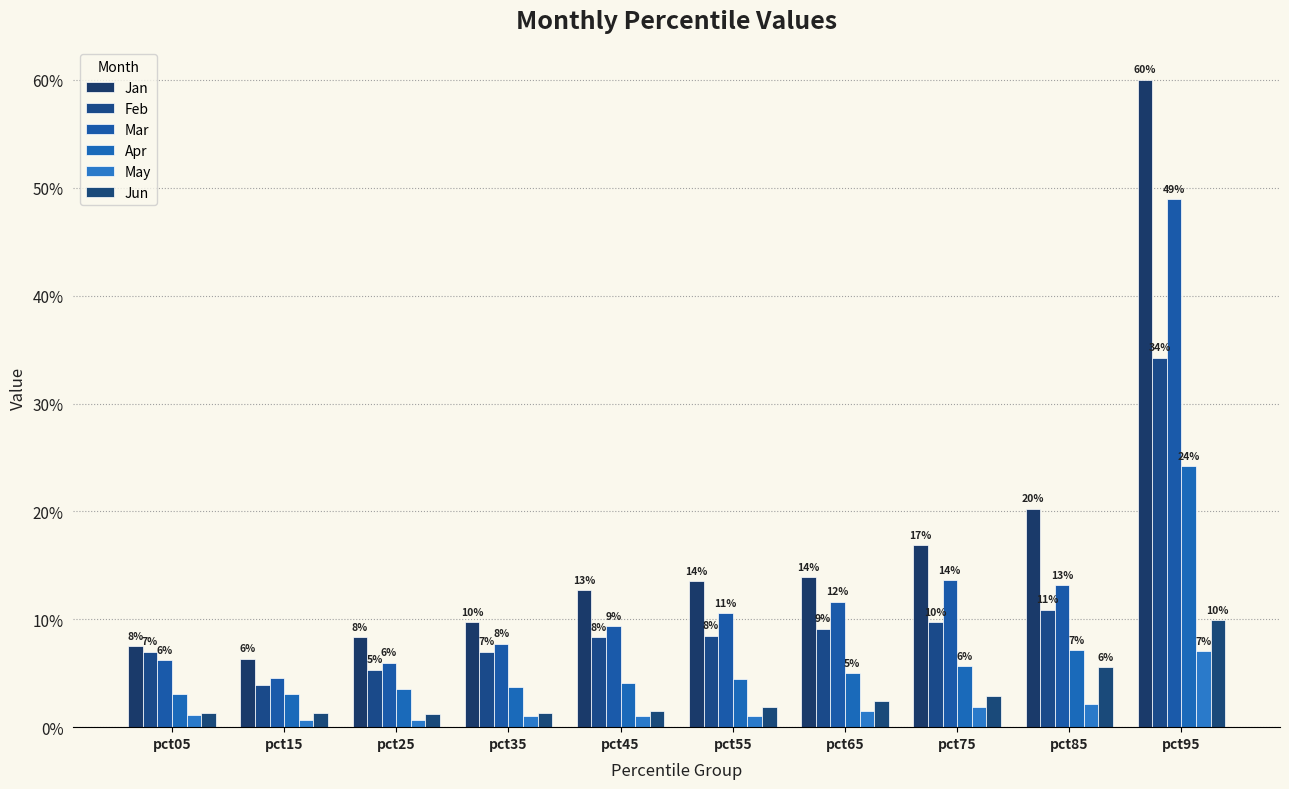

Is the value of Feb at pct95 greater than the value of Mar at pct35?

Yes